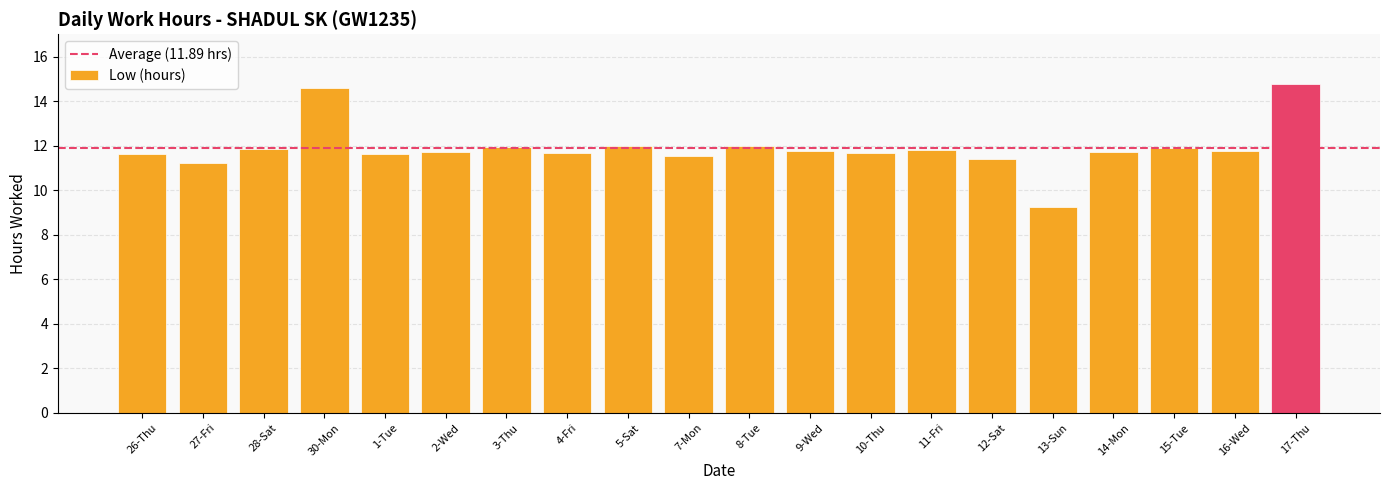

What is the sum of the values at 27-Fri and 4-Fri?

22.9